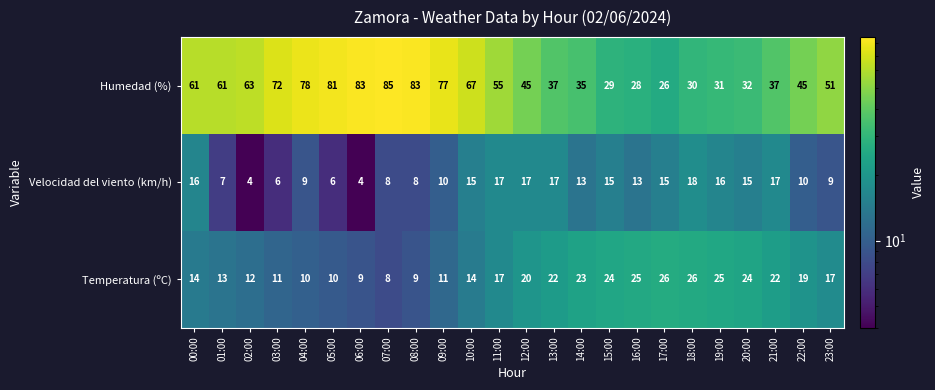

Which series changed the most between 14:00 and 20:00?

Humedad (%)